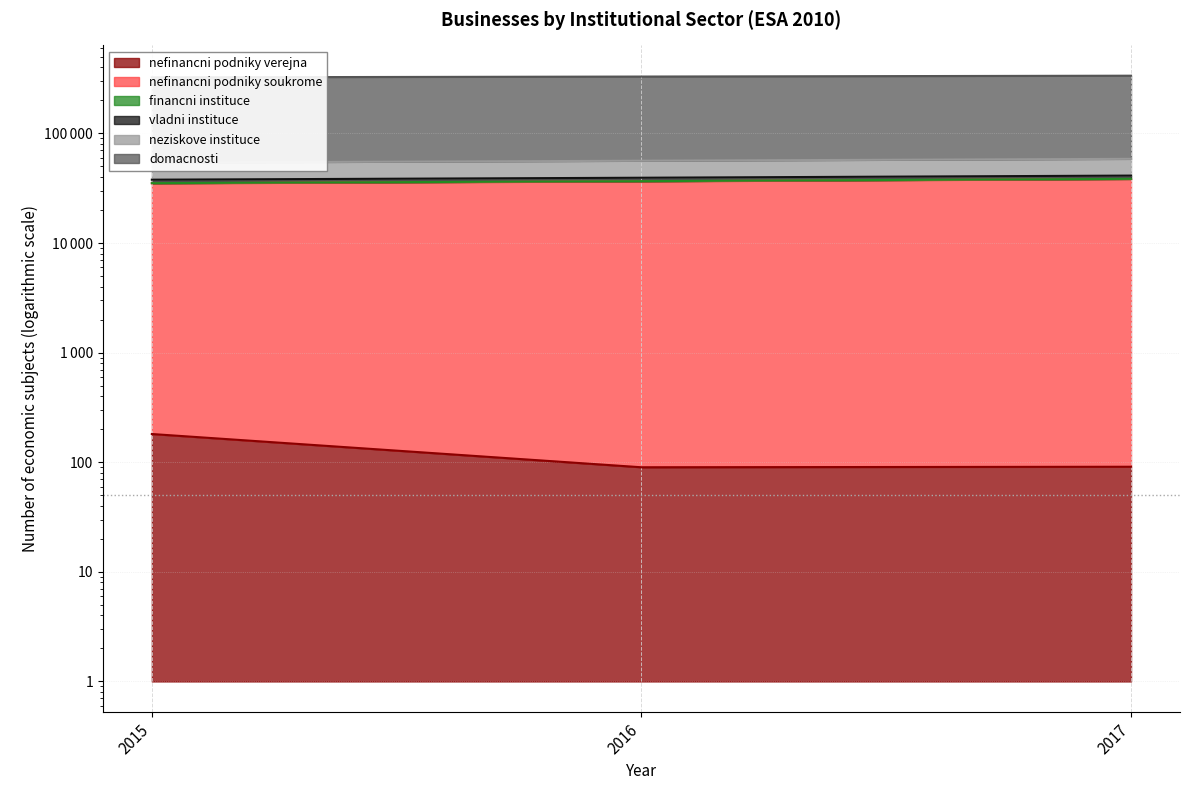

What is the sum of all domacnosti values?

991951